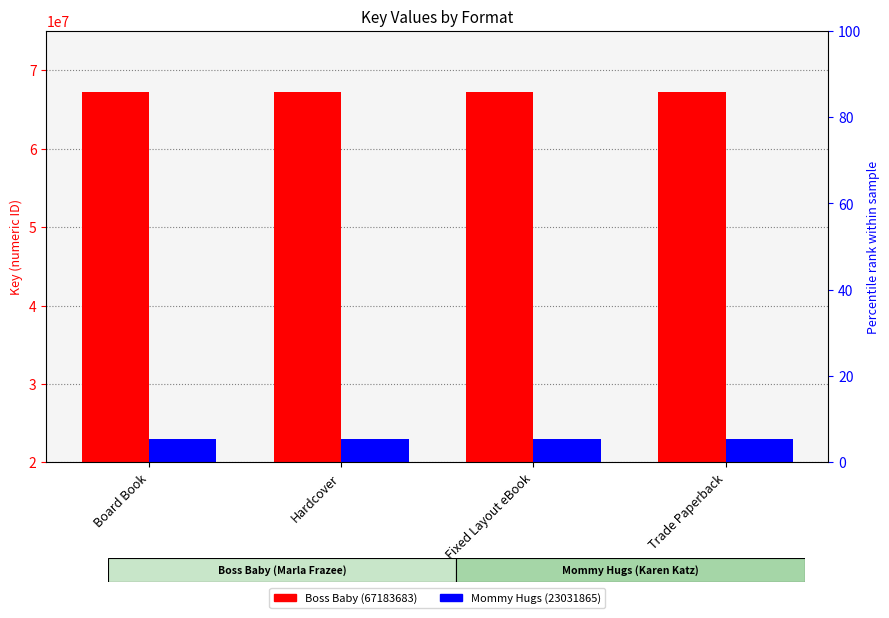

Which series has the widest spread of values?

Boss Baby (67183683)